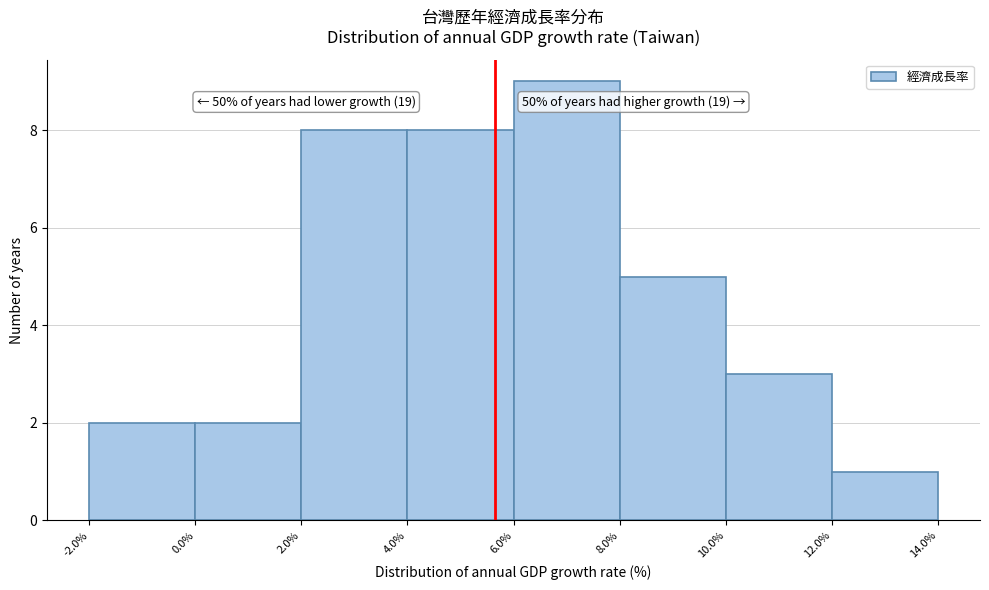

Over which range of the x-axis is the bar tallest?

6.0% to 8.0%